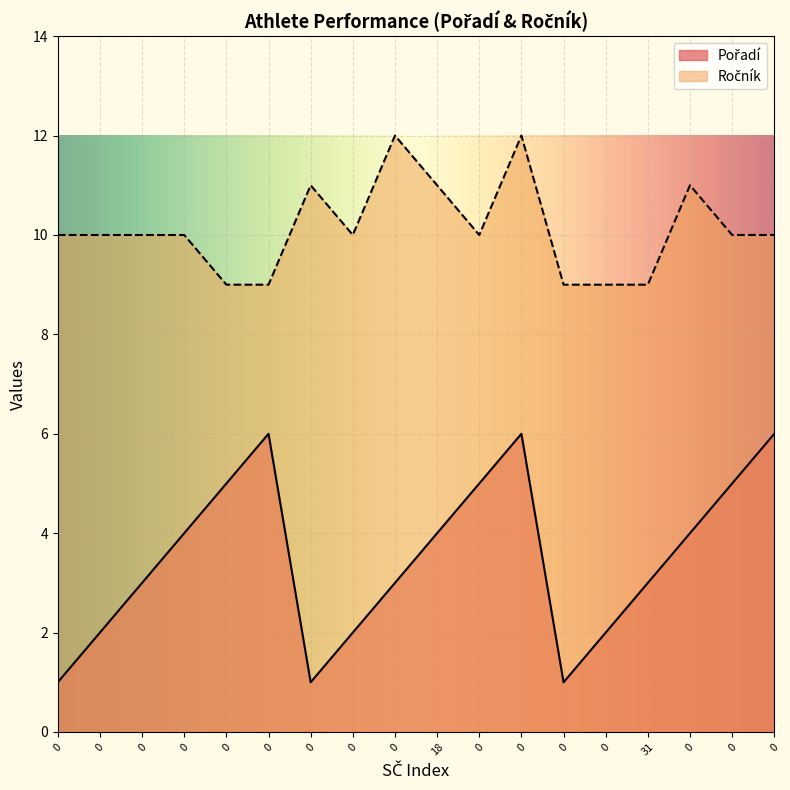

Which series has the largest total across all categories?

Ročník